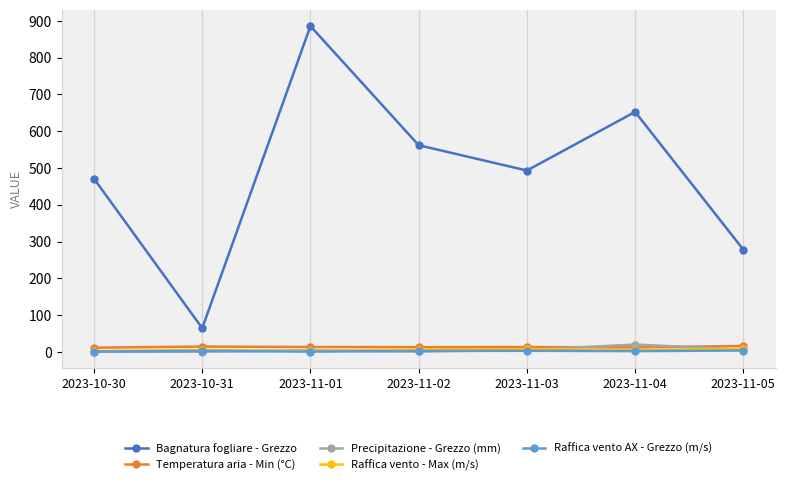

Does the chart display data point markers on the line(s)?

Yes